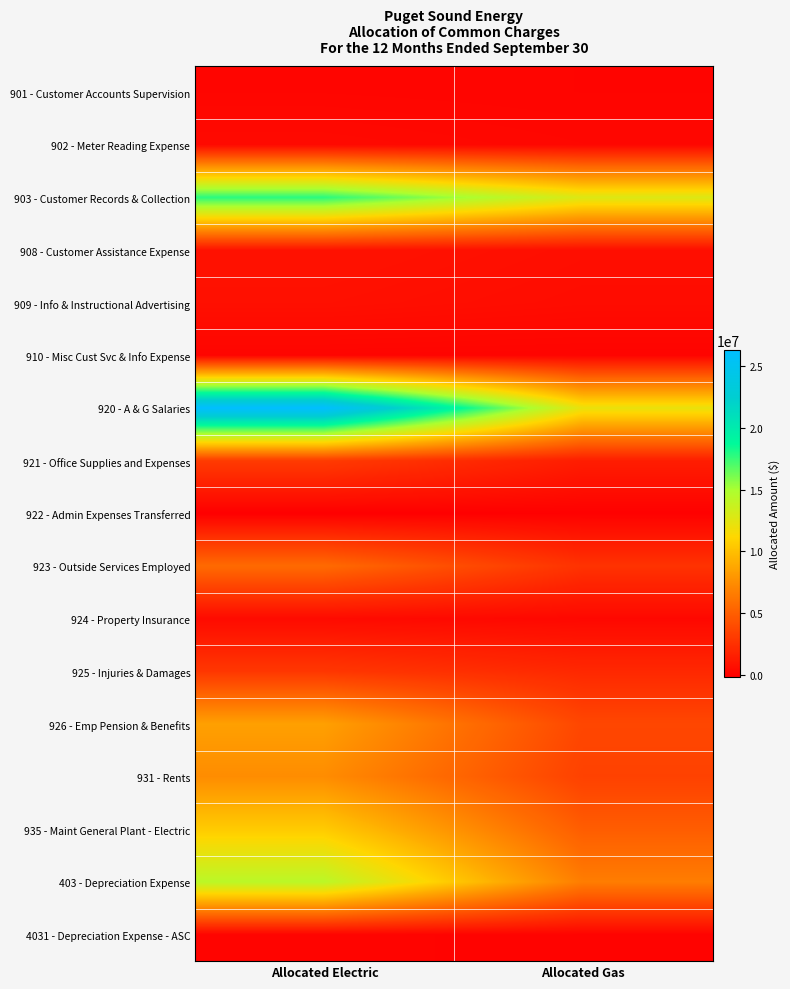

How many categories are shown in the chart?

2